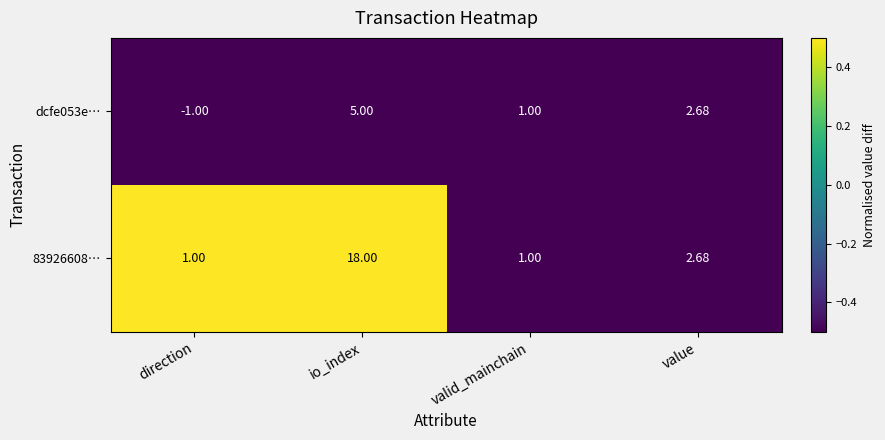

Is the value of dcfe053e… at io_index greater than the value of 83926608… at value?

Yes